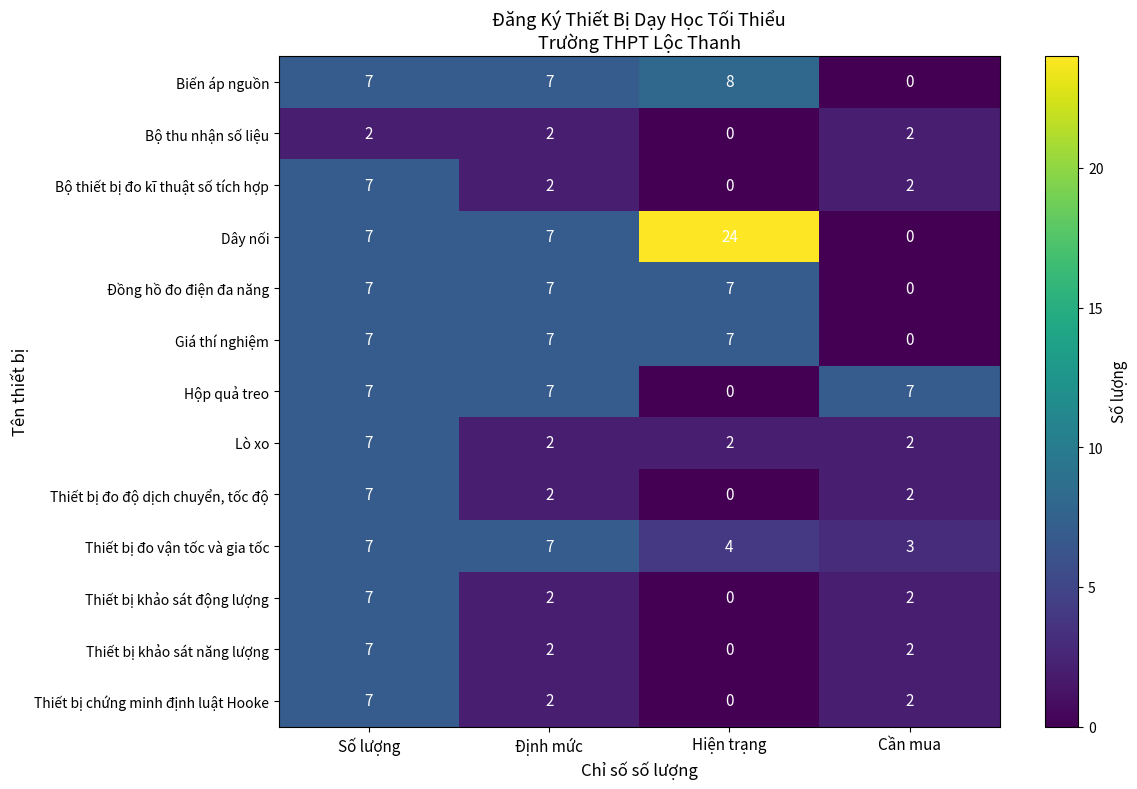

The value of Thiết bị khảo sát động lượng at Định mức is 2. True or false?

True